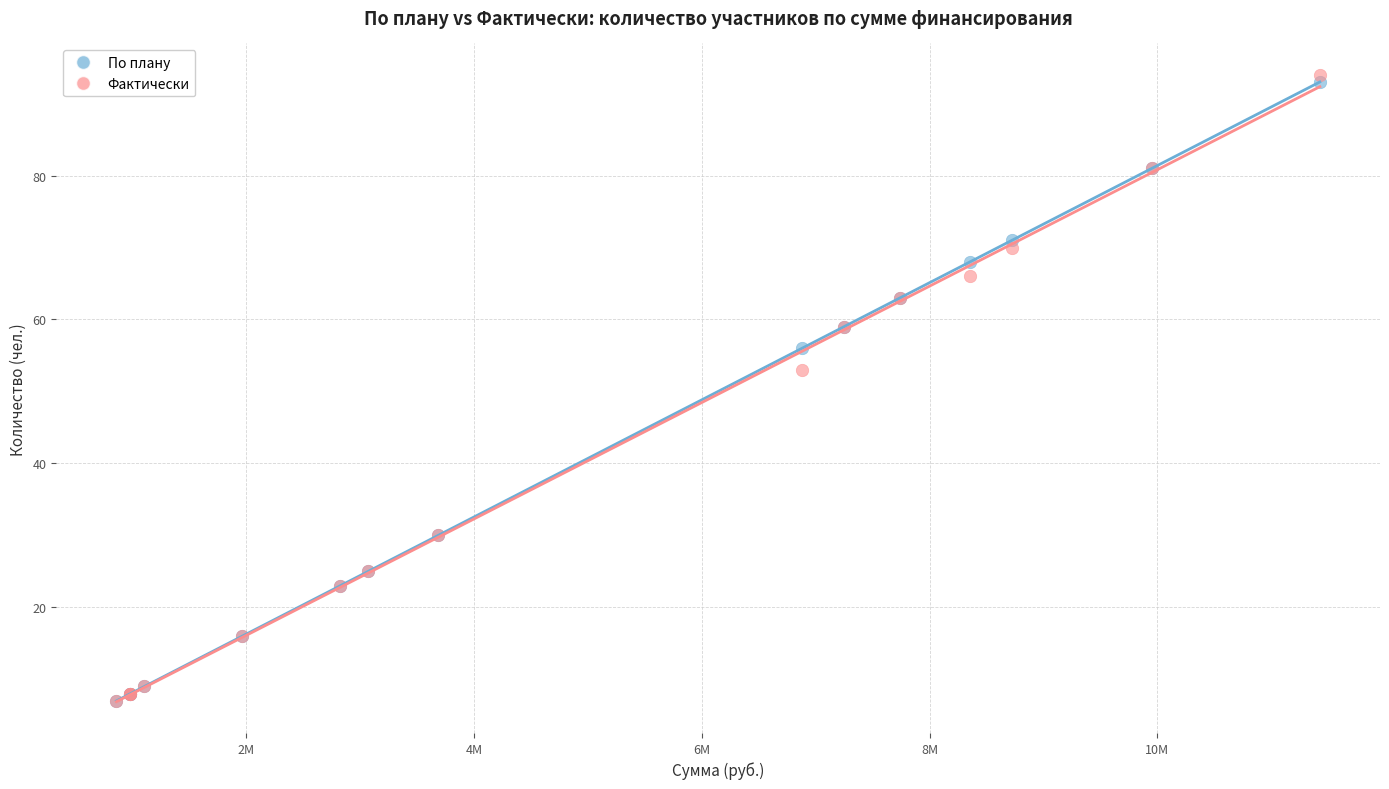

In the По плану series, what Y value is closest to 50?

56